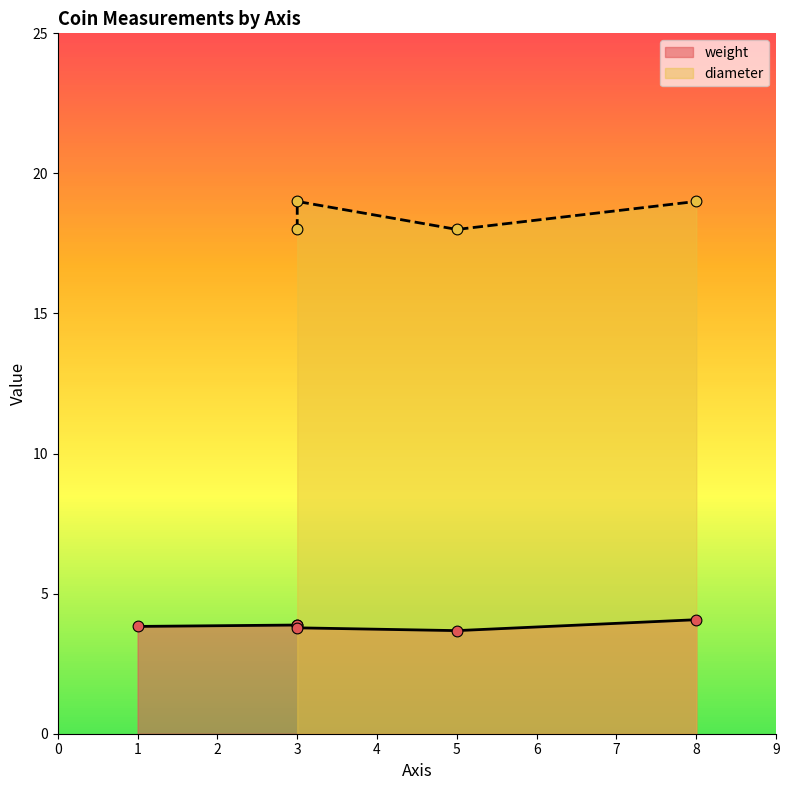

Which series reaches the maximum Y coordinate?

diameter